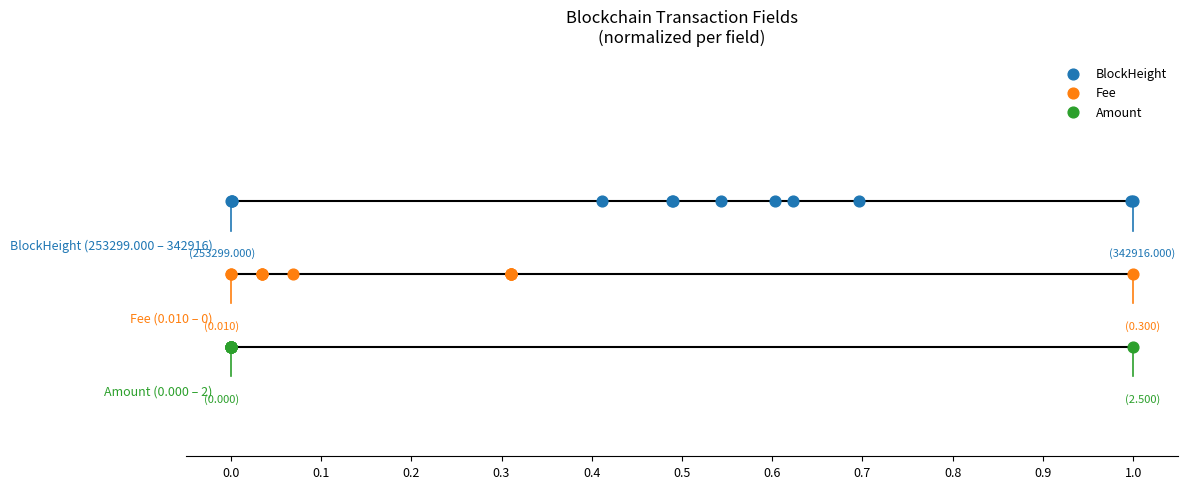

Which series has the largest total across all categories?

BlockHeight